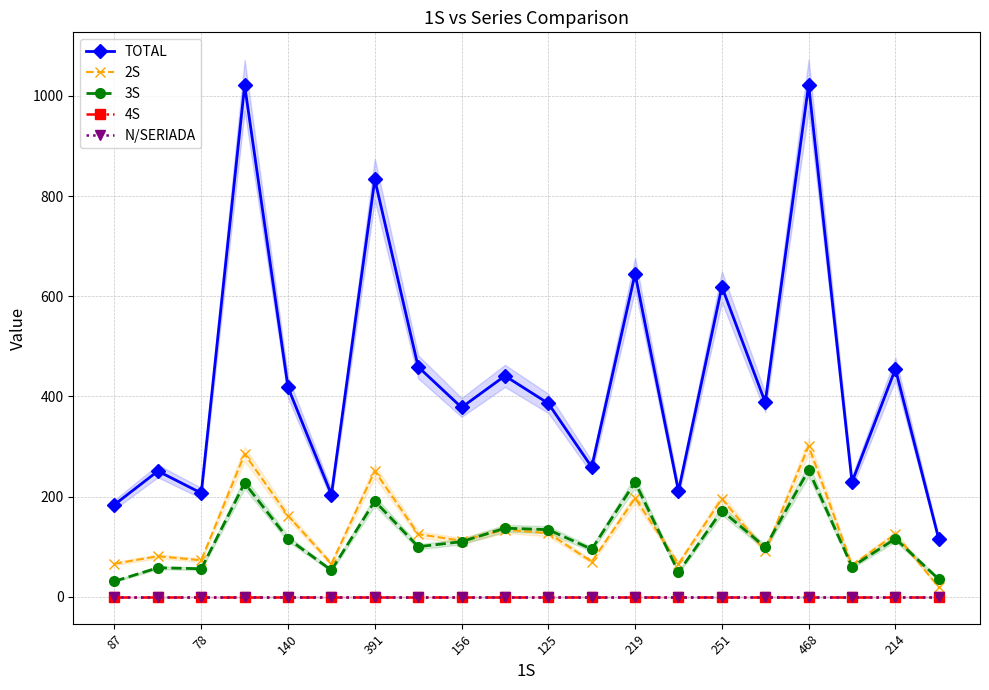

What is the total value across all series at 125?

647